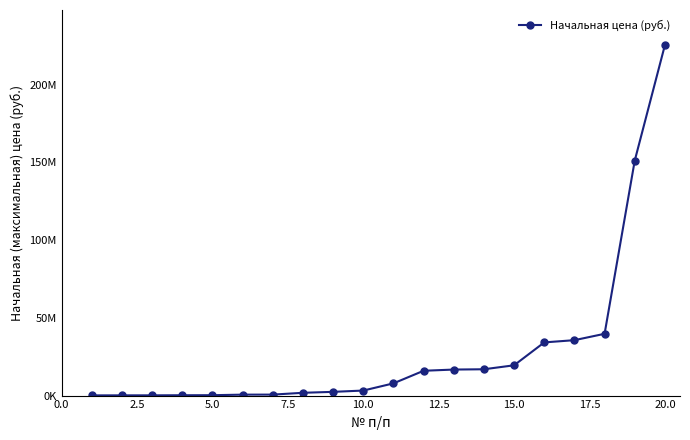

Is this an area chart (filled region under the line)?

No